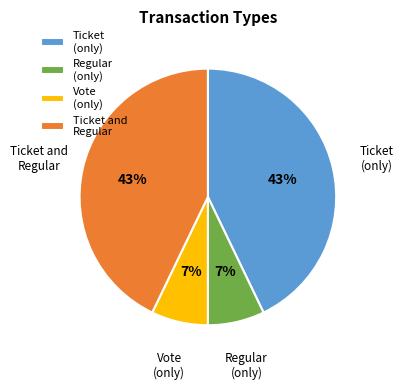

Does any single category account for the majority?

No